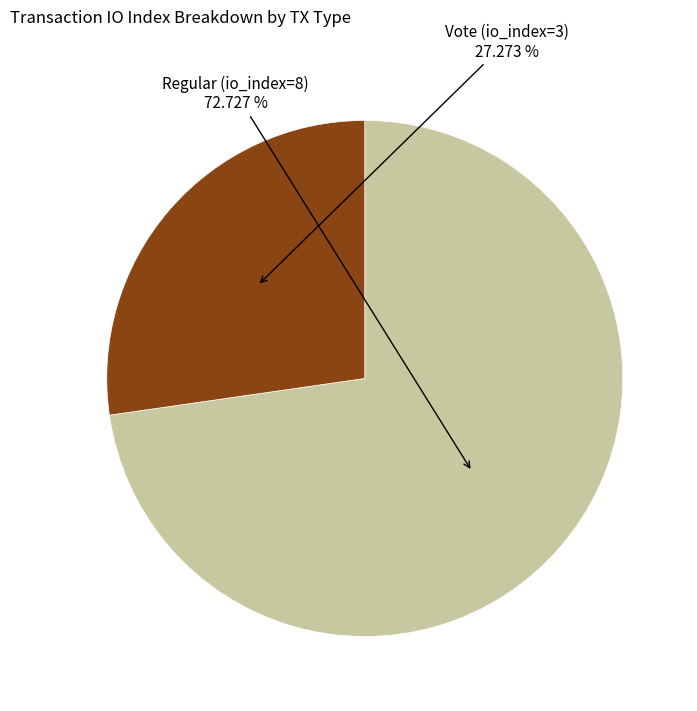

To the nearest percent, what is the average slice percentage?

50%